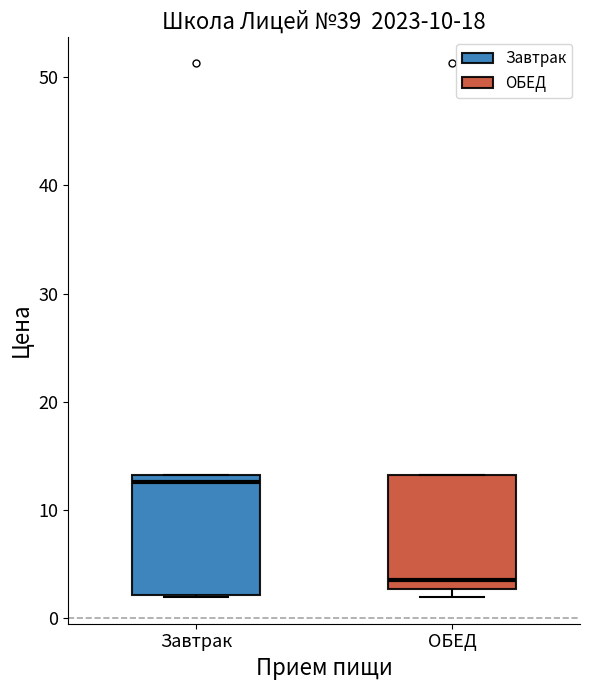

Reading left to right, transcribe this box plot: for each box, give where its median line is, the range the box spans, and where its two whiskers end, as read against the y-axis. The values are not printed on the chart, so give them approximately, as read against the axis.

Завтрак: median 13 (just below the box's upper edge), box 2 to 13, whiskers 2 to 13
ОБЕД: median 4, box 3 to 13, whiskers 2 to 13